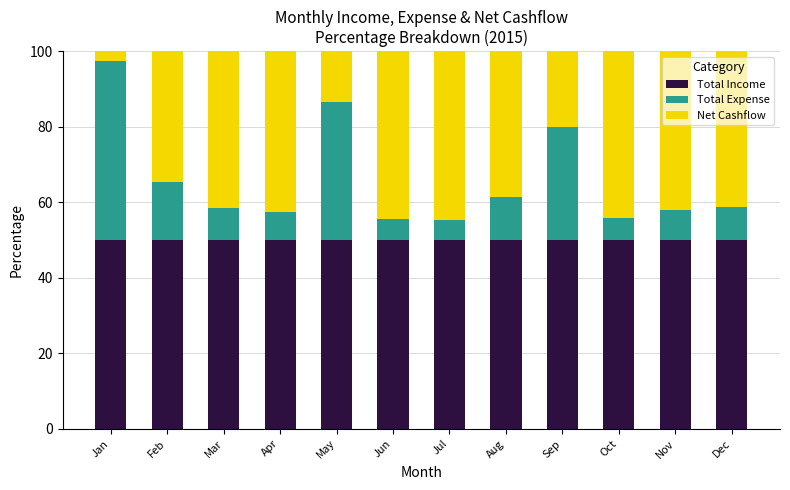

The value of Total Income at Apr is 50.0. True or false?

True